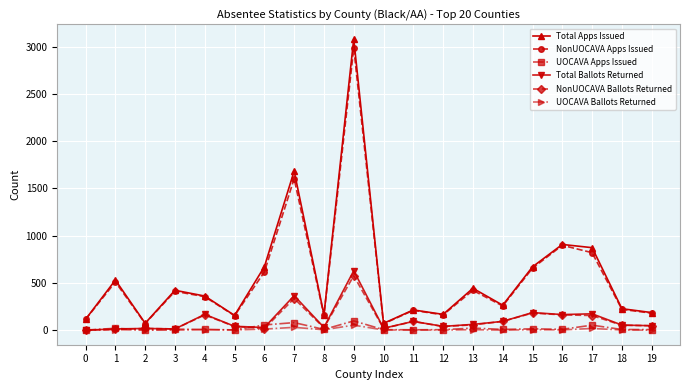

What is the difference between the maximum and minimum values in the Total Apps Issued series?

3010